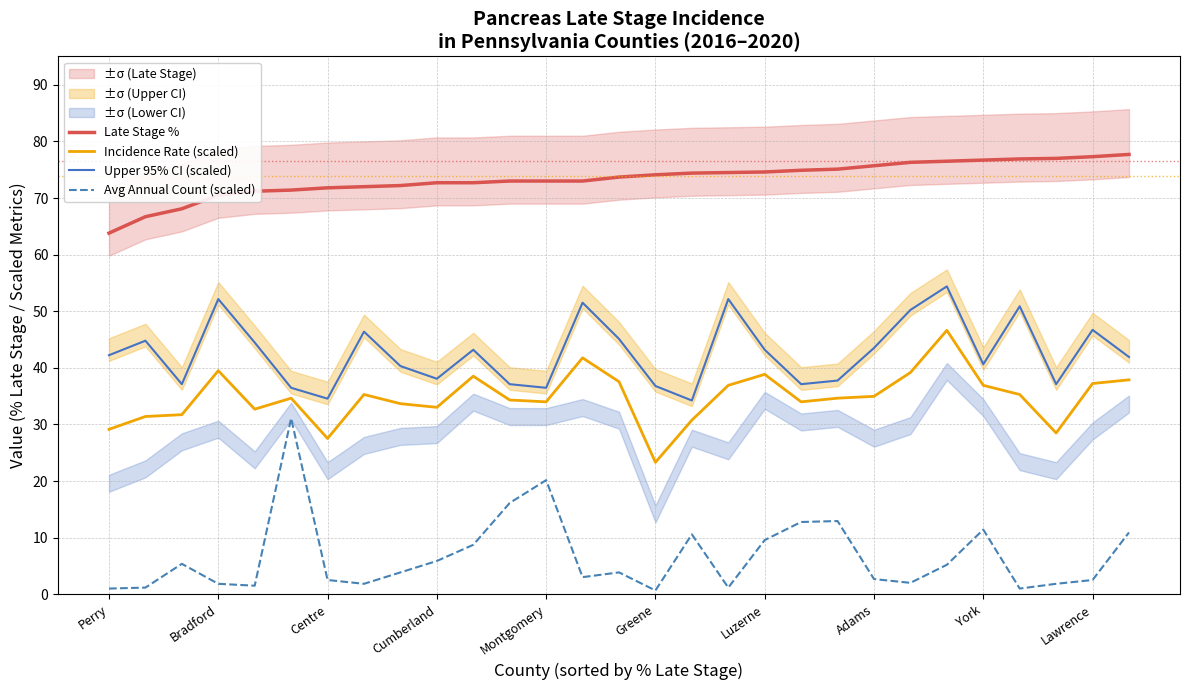

True or false: Upper 95% CI (scaled) and Avg Annual Count (scaled) intersect in this chart.

False